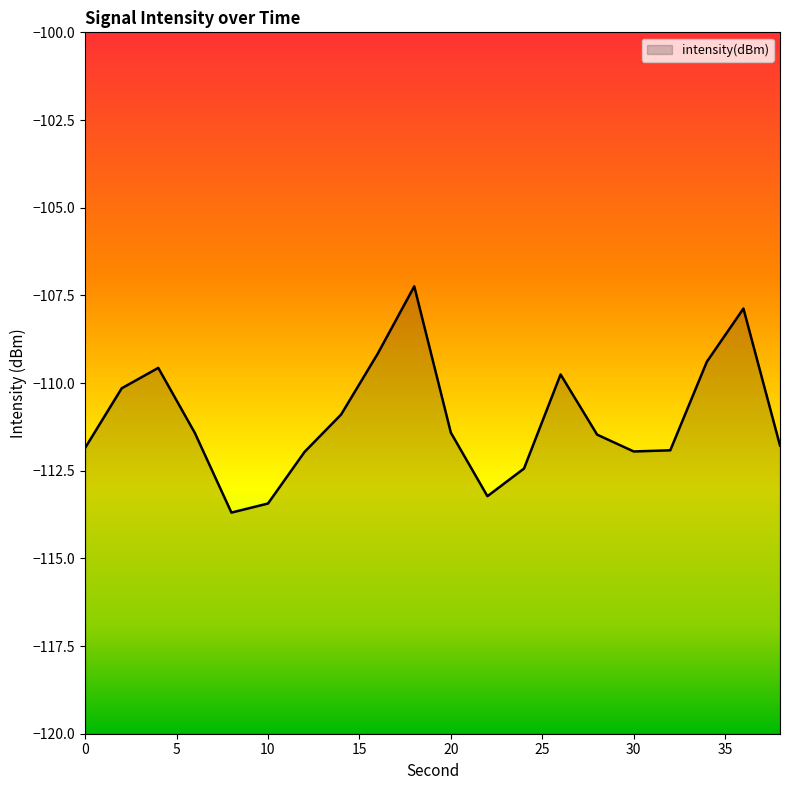

Rank the categories by value from lowest to highest.

8, 10, 22, 24, 12, 30, 32, 0, 38, 28, 6, 20, 14, 2, 26, 4, 34, 16, 36, 18